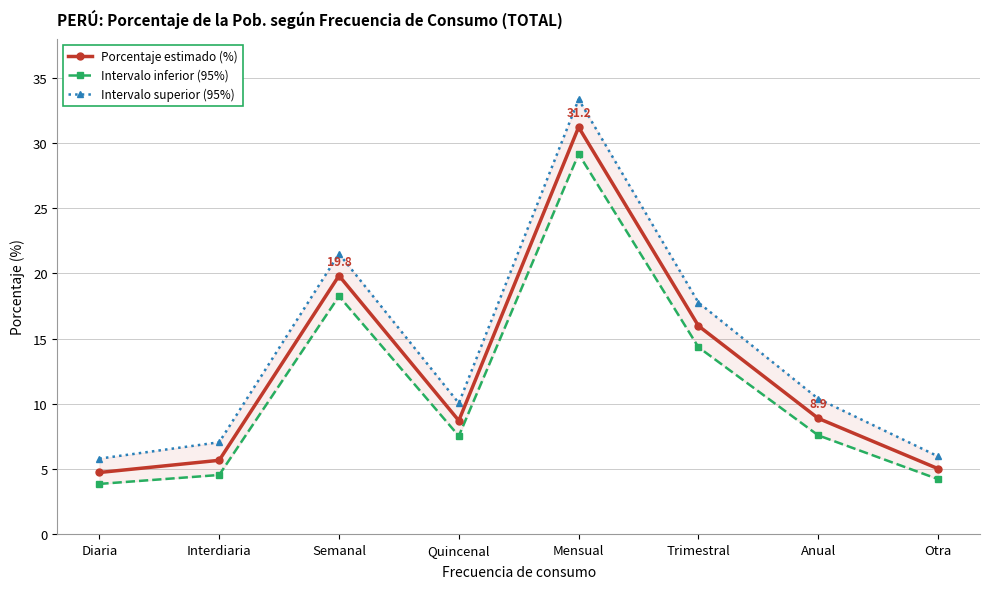

Which category has the lowest value across all series?

Diaria